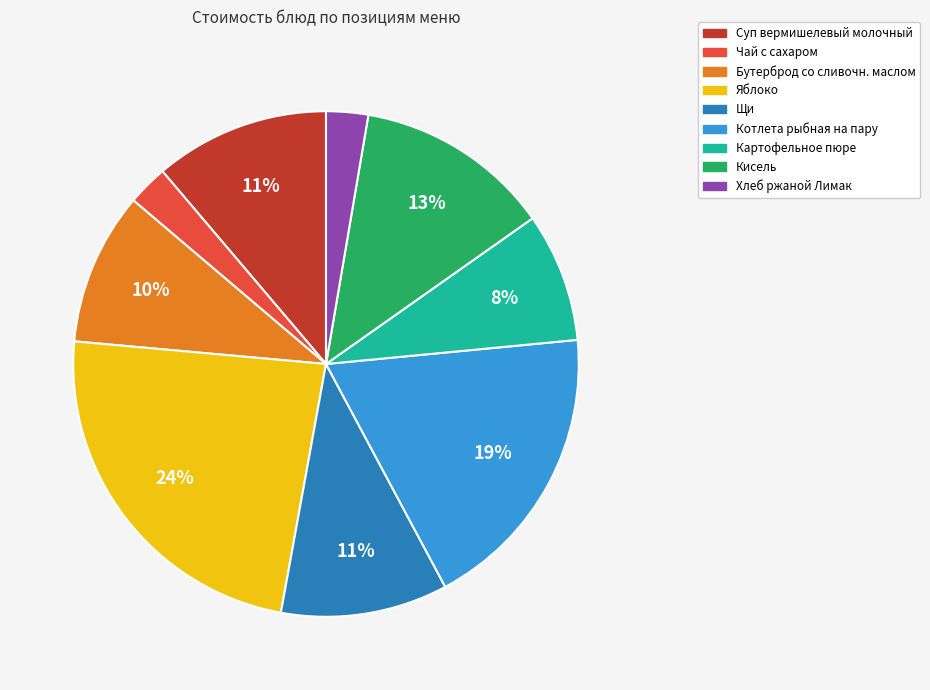

Which category has the biggest portion of the pie?

Яблоко